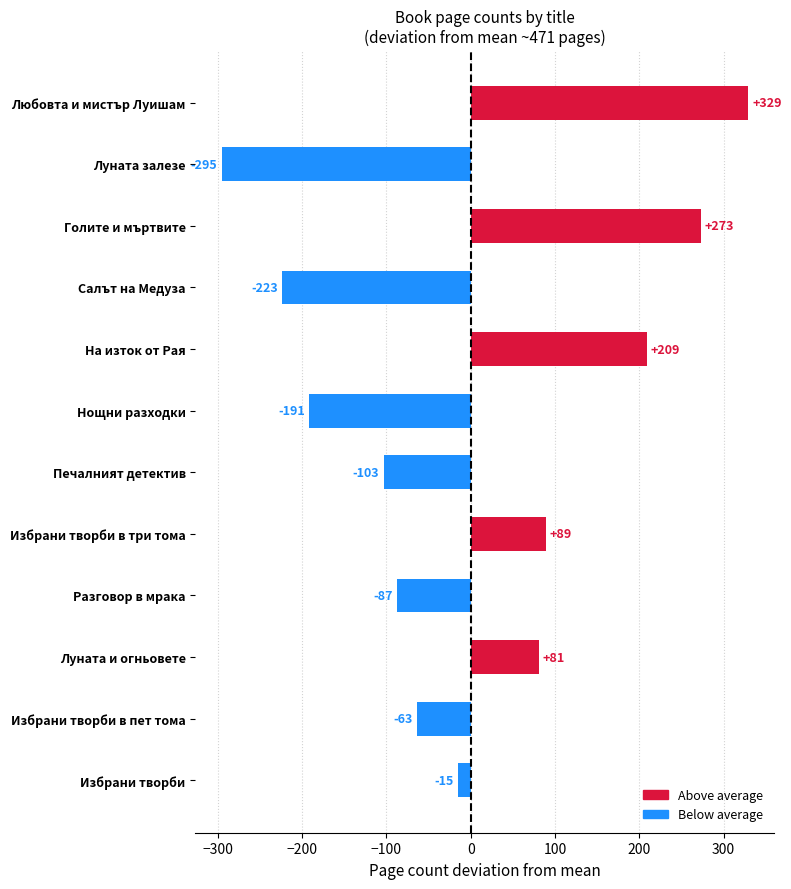

How many bars are there in total?

12